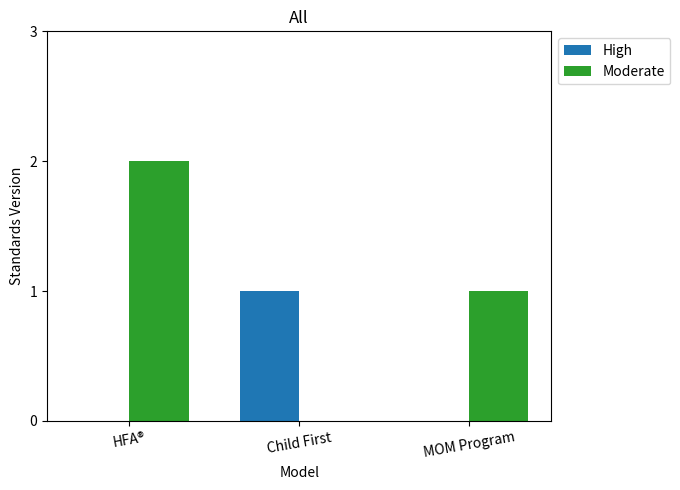

Are the bars horizontal?

No